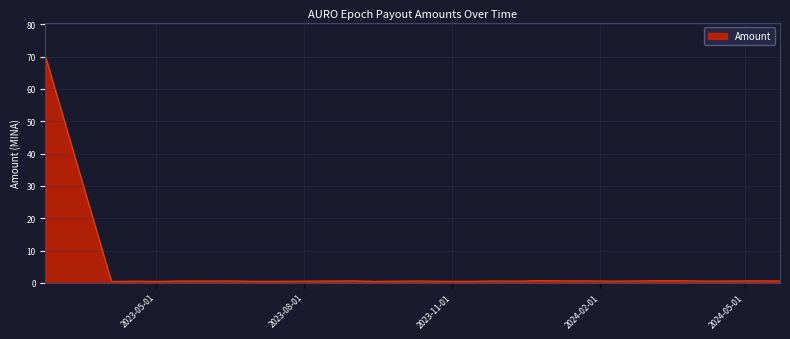

What is the maximum value shown in the chart?

70.0